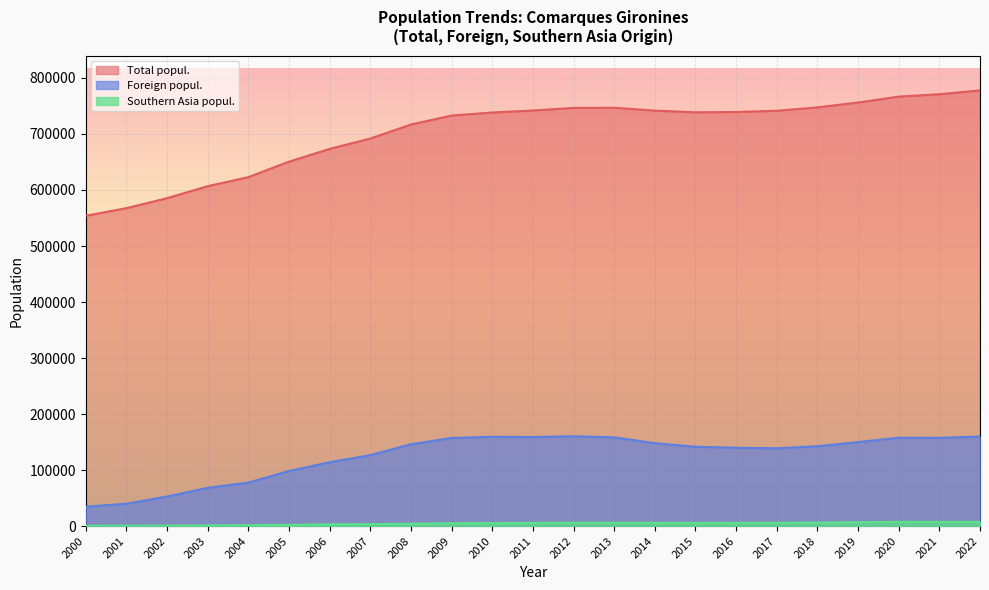

True or false: Total popul. and Southern Asia popul. intersect in this chart.

False